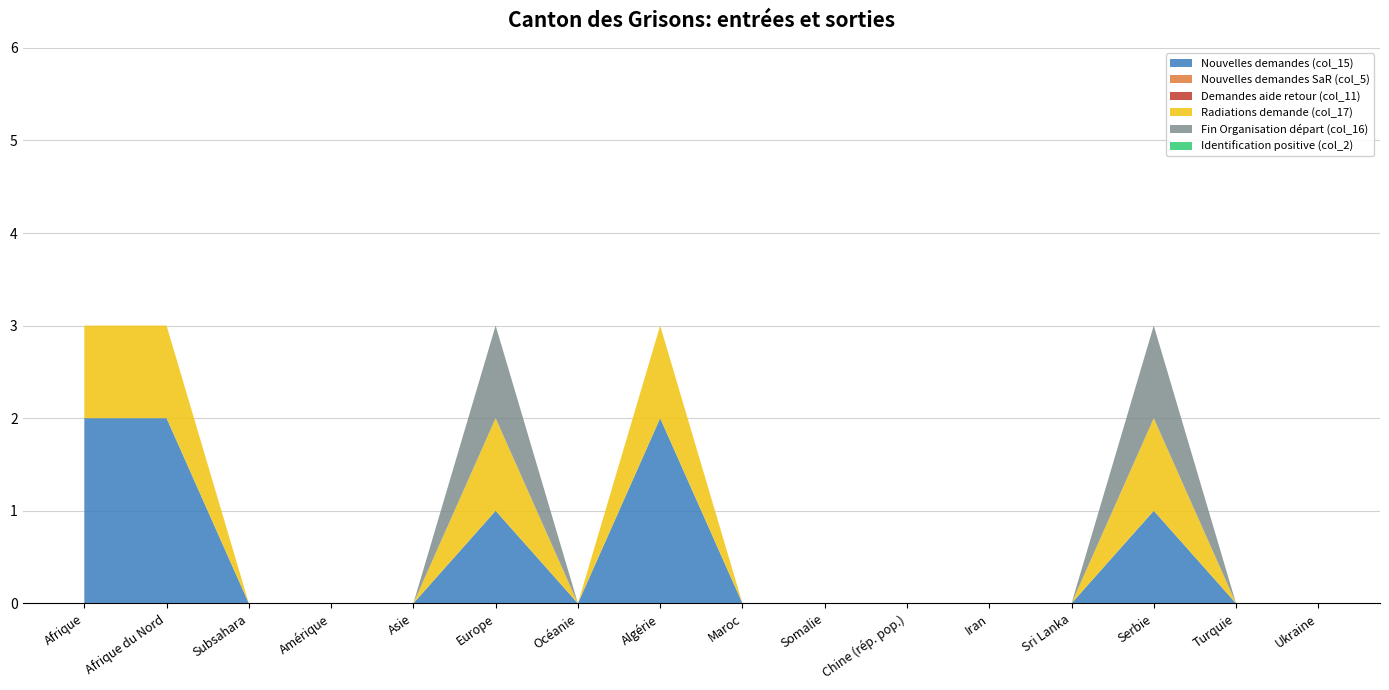

Reading right to left, transcribe all the data shown in this chart.

Nouvelles demandes (col_15): 0	0	1	0	0	0	0	0	2	0	1	0	0	0	2	2
Nouvelles demandes SaR (col_5): 0	0	0	0	0	0	0	0	0	0	0	0	0	0	0	0
Demandes aide retour (col_11): 0	0	0	0	0	0	0	0	0	0	0	0	0	0	0	0
Radiations demande (col_17): 0	0	1	0	0	0	0	0	1	0	1	0	0	0	1	1
Fin Organisation départ (col_16): 0	0	1	0	0	0	0	0	0	0	1	0	0	0	0	0
Identification positive (col_2): 0	0	0	0	0	0	0	0	0	0	0	0	0	0	0	0